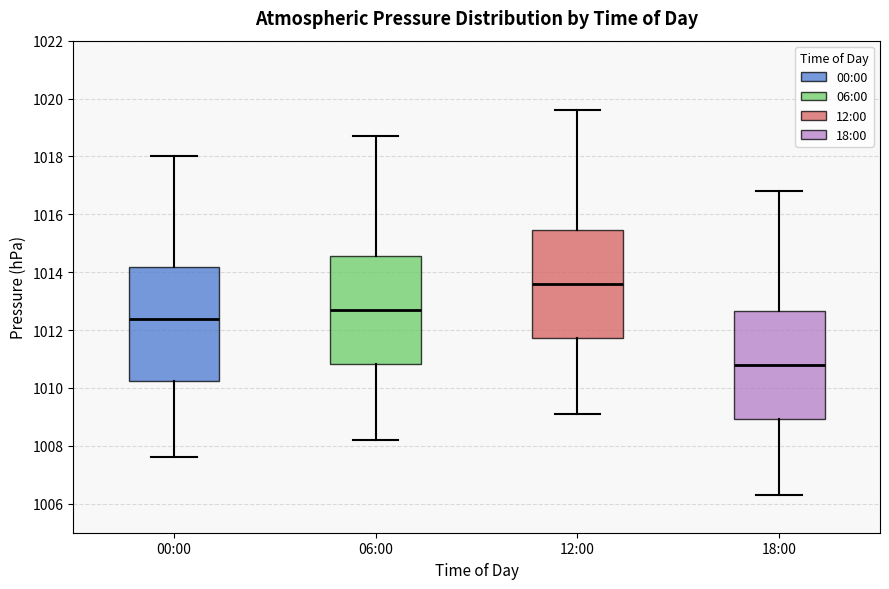

Where does the lower whisker of the box for 06:00 end on the y-axis? The values are not printed on the chart, so give them approximately, as read against the axis.

1008.2